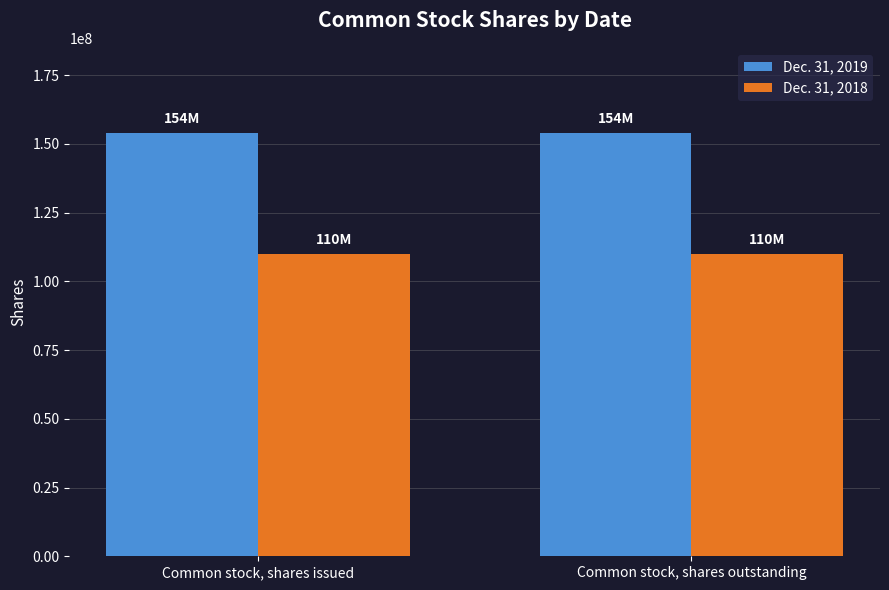

What is the lowest value of the Dec. 31, 2018 series?

110063000